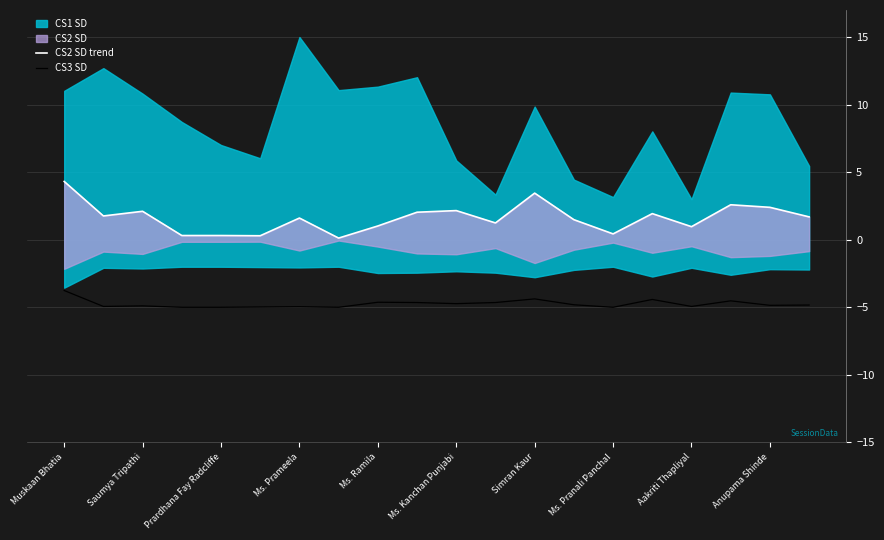

Read the CS2 SD trend value at 17.

2.6